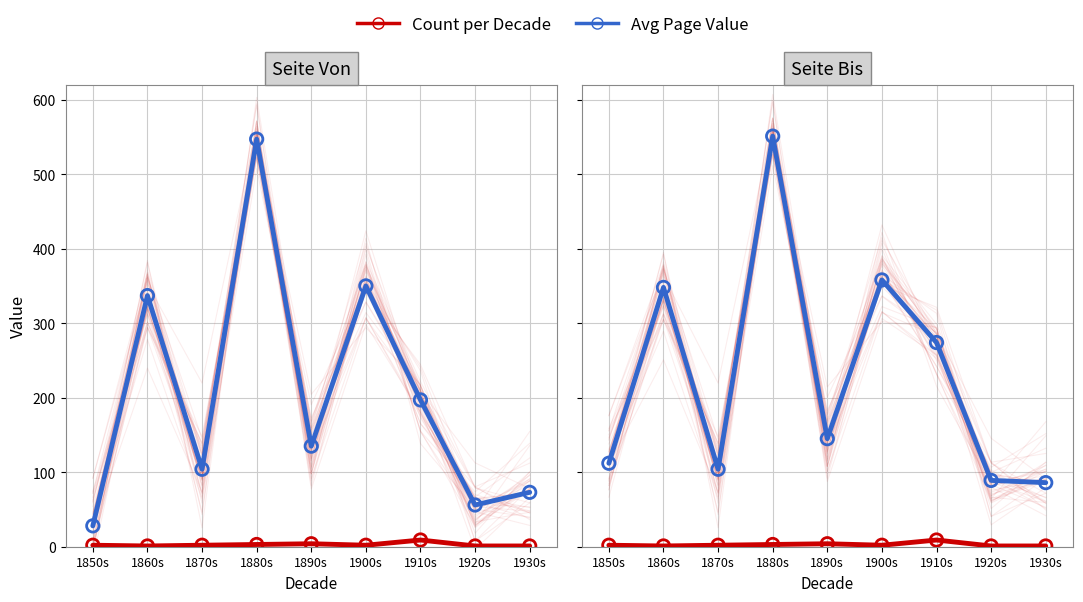

At which category is the sum across all series the highest?

1880s